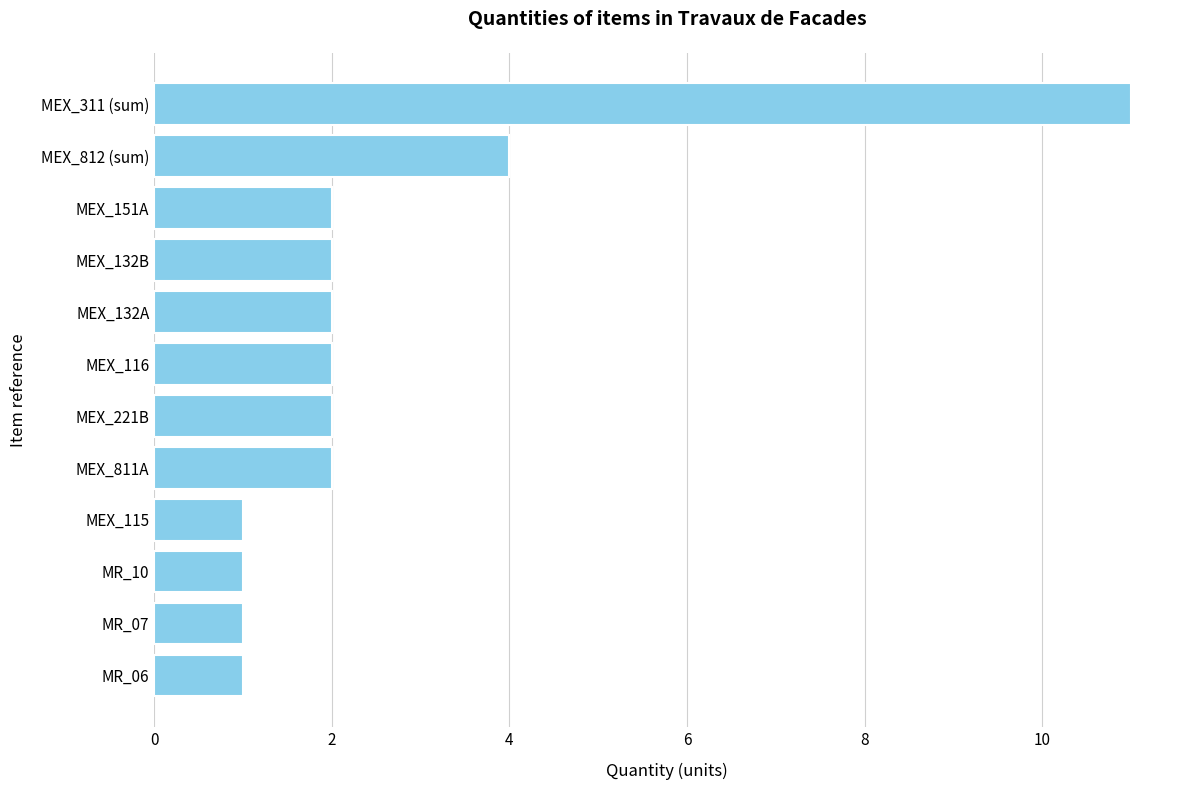

How many distinct data groups are displayed?

1